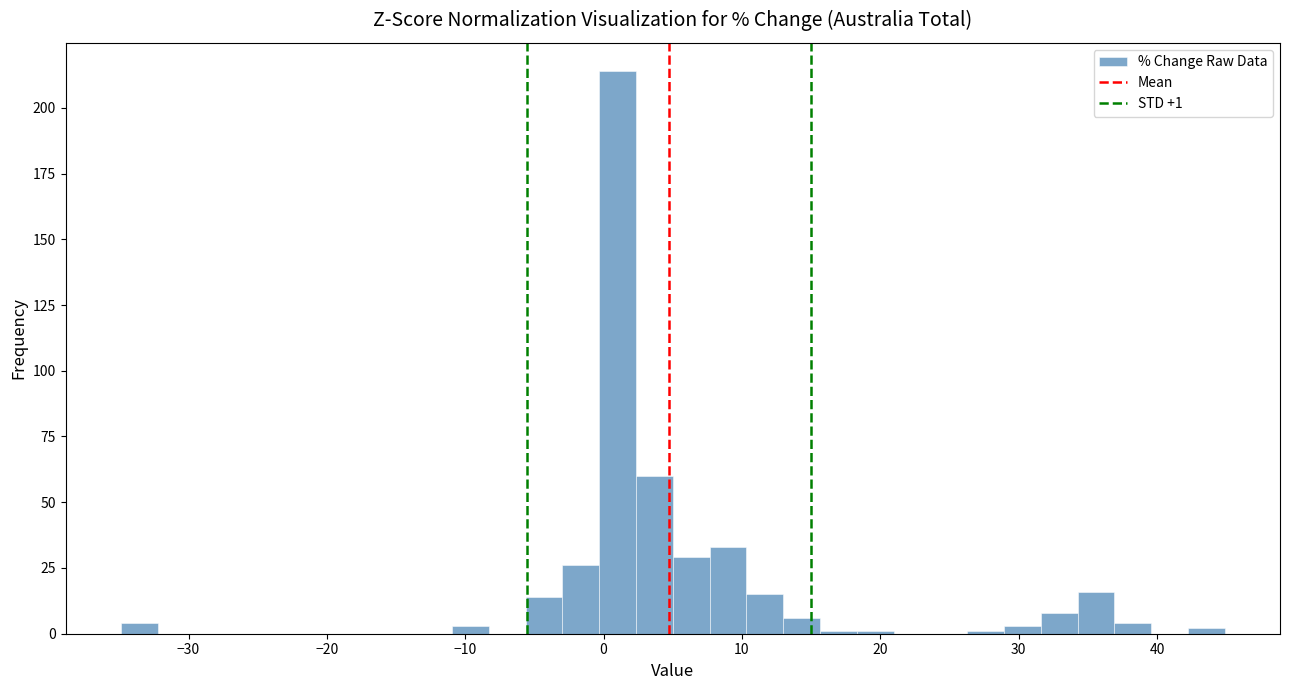

Read against the x-axis, roughly where is the centre of the tallest bar?

1